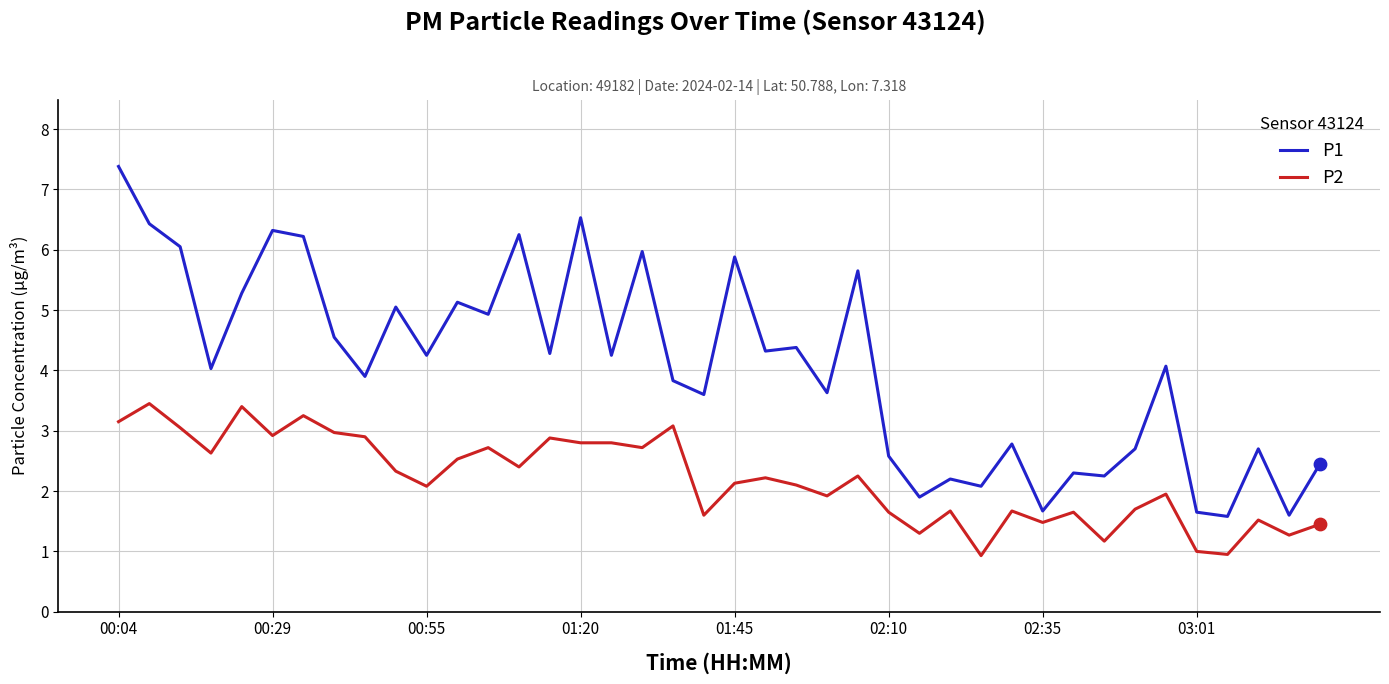

Which series has the largest range (max minus min)?

P1